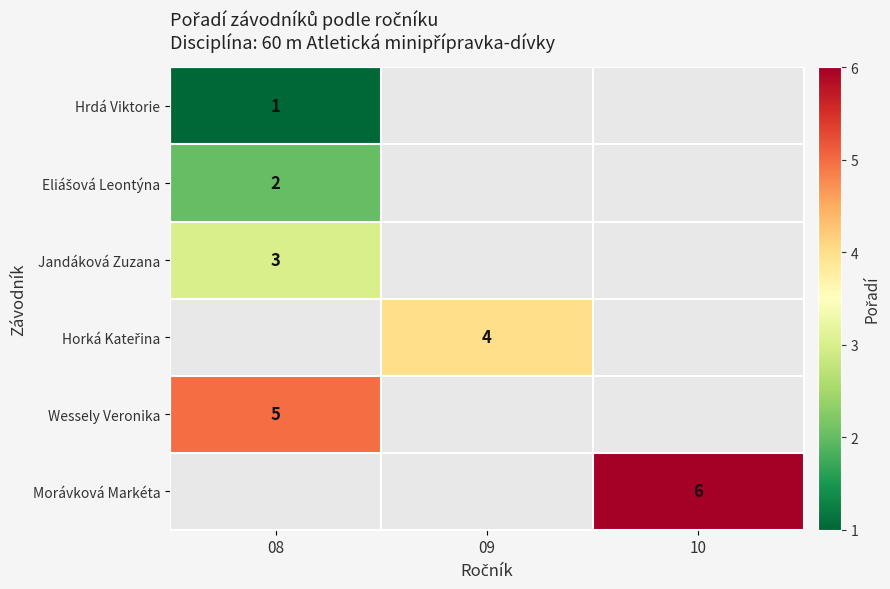

True or false: Hrdá Viktorie has a value of 1 at 08.

True